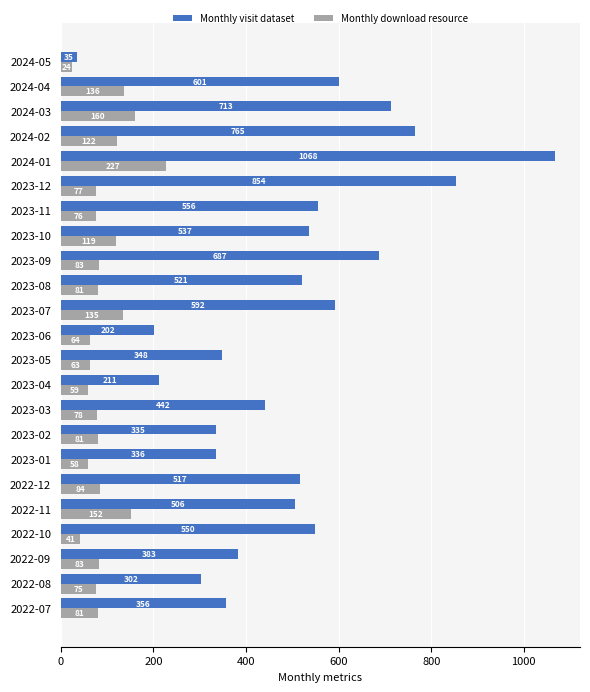

Which category has the lowest value across all series?

2024-05